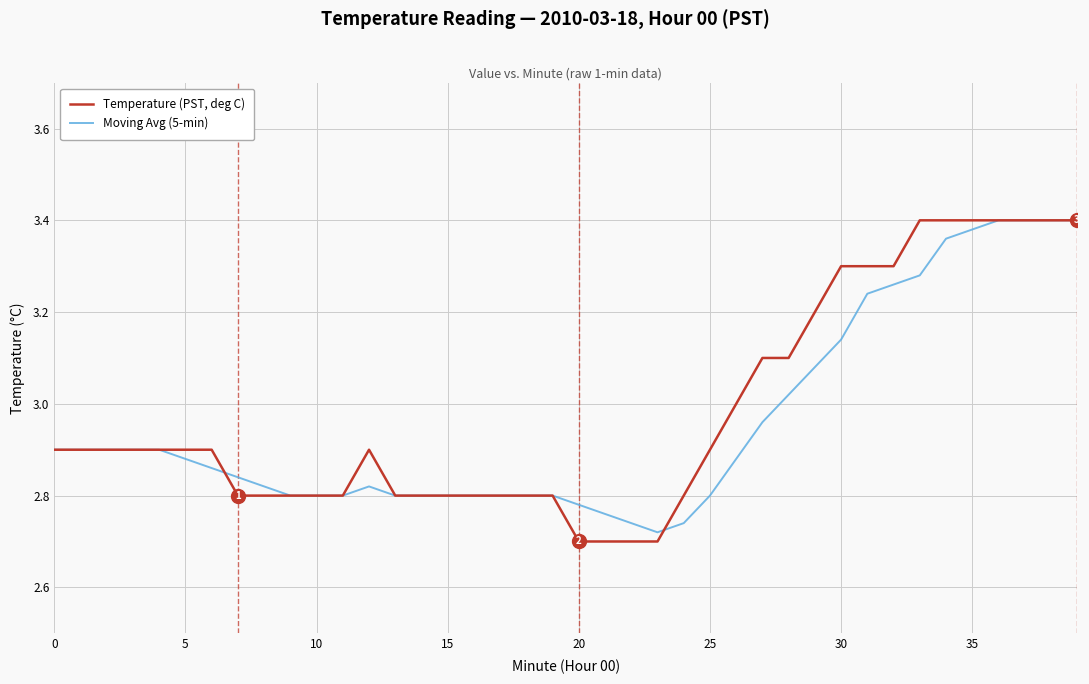

List the series in order of their overall mean, lowest first.

Moving Avg (5-min), Temperature (PST, deg C)